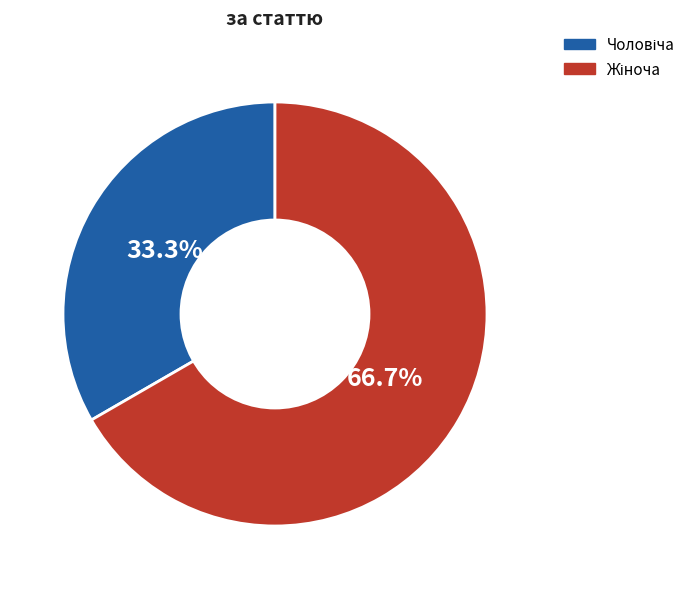

Count the number of slices in the pie.

2